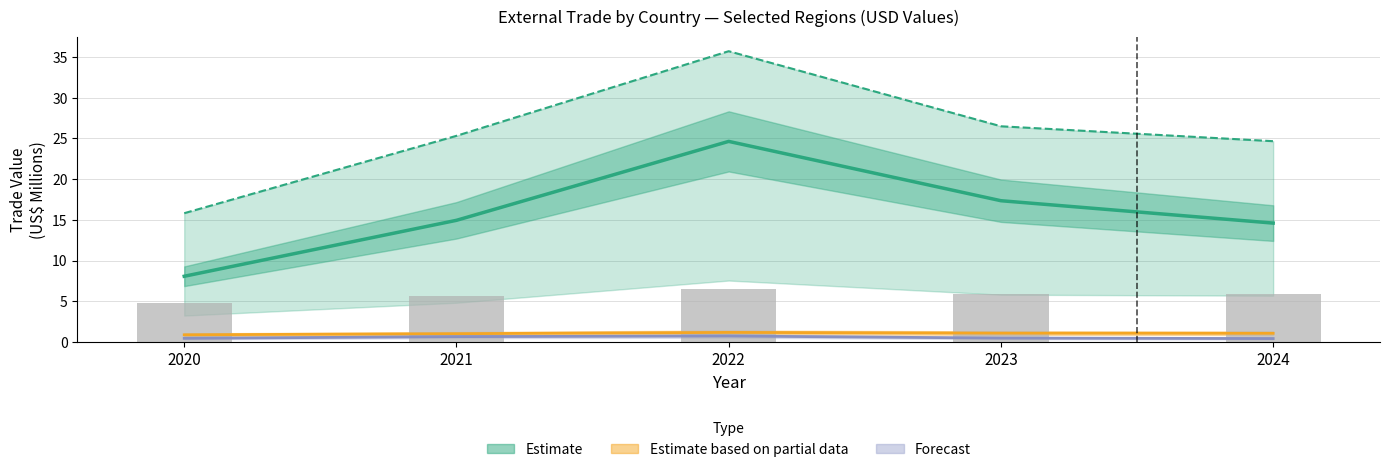

What is the value of the 1st bar from the left?

4.7